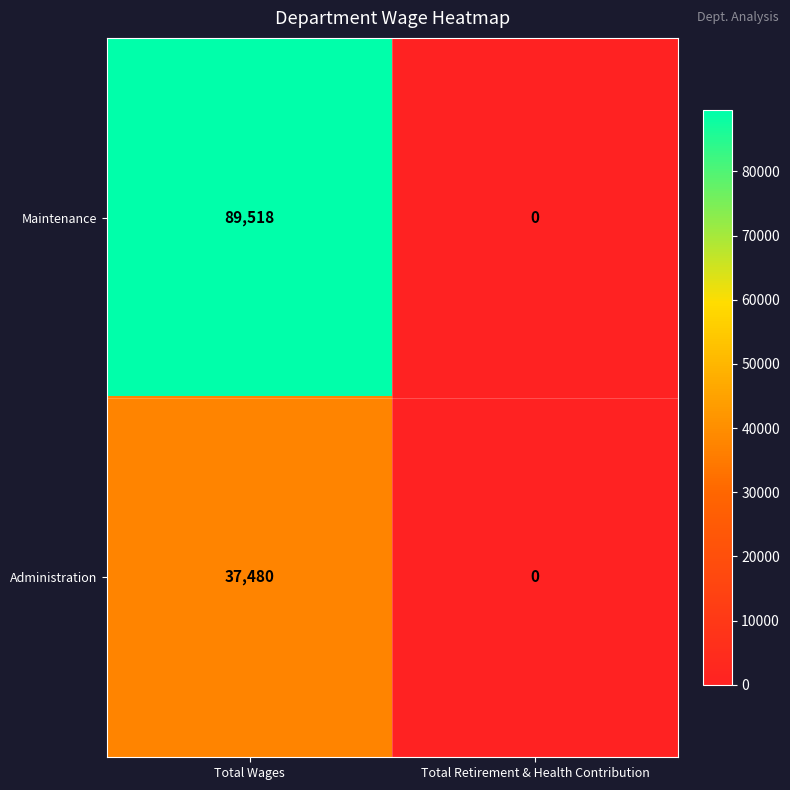

At which category is the sum across all series the highest?

Total Wages